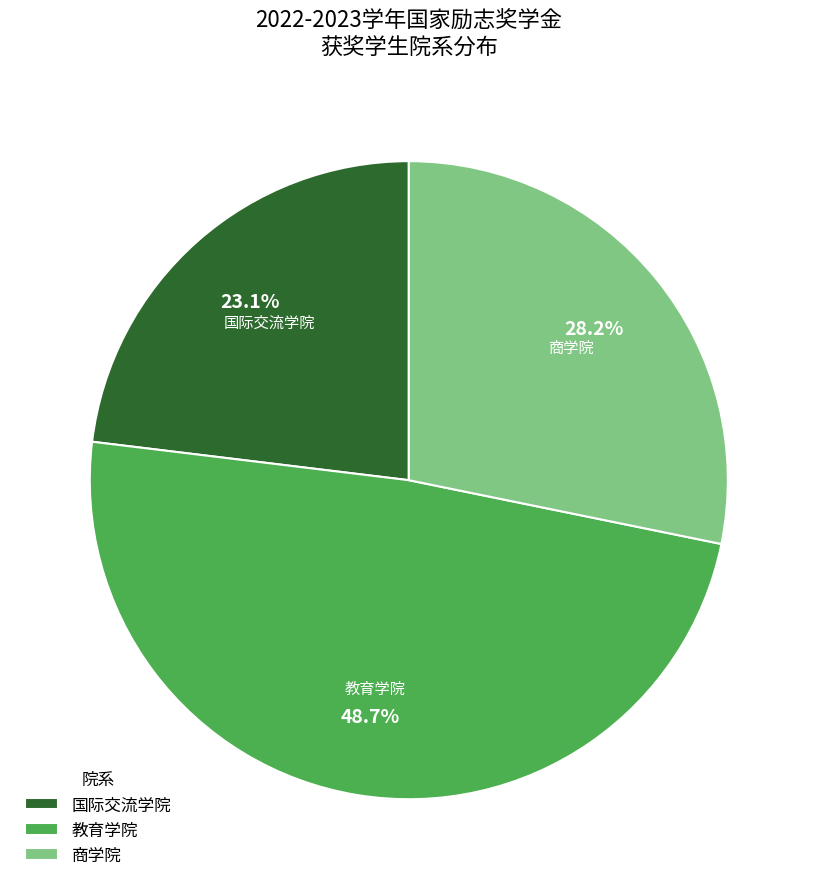

True or false: 国际交流学院 accounts for 23% of the total.

True